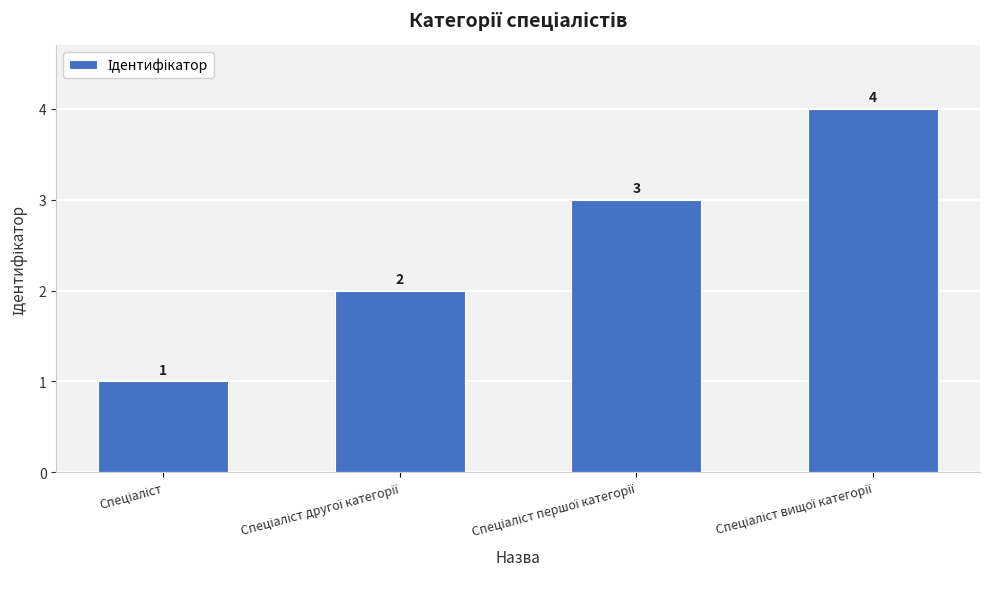

What is the greatest value displayed?

4